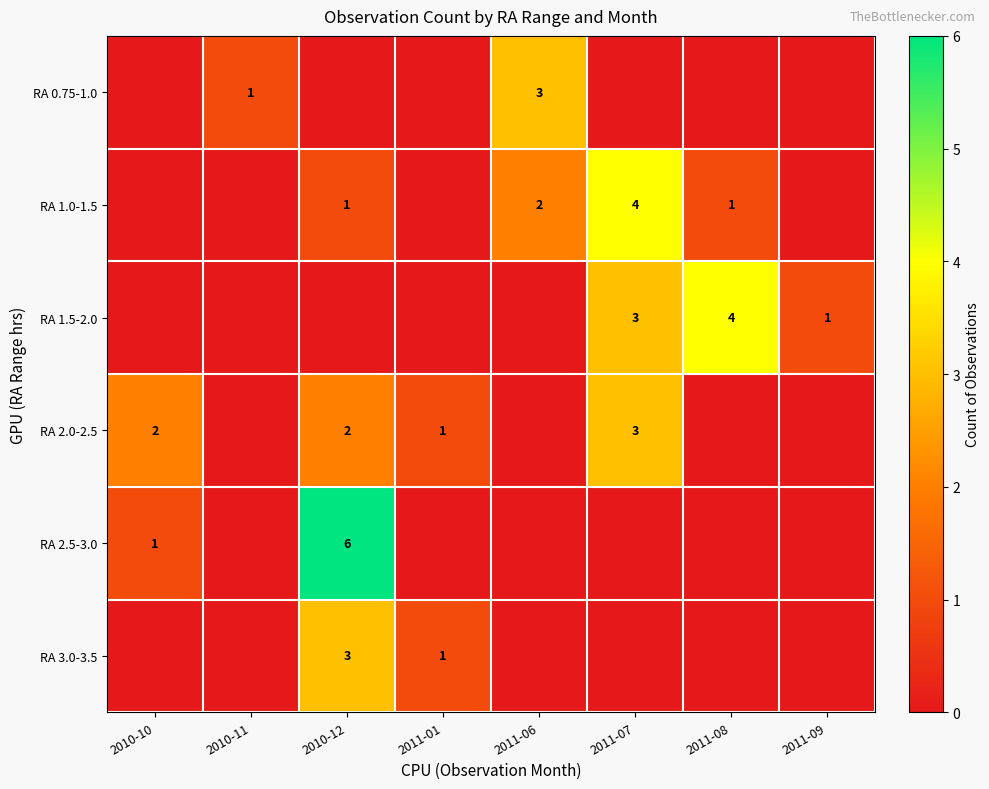

The RA 2.0-2.5 series shows 3 at 2010-12. True or false?

False